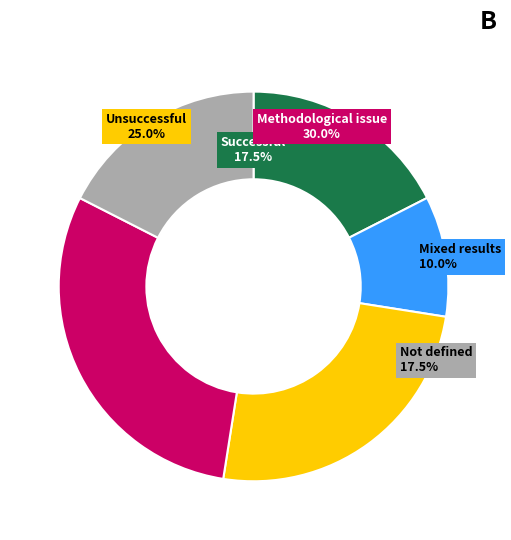

Is there a majority slice in this chart?

No